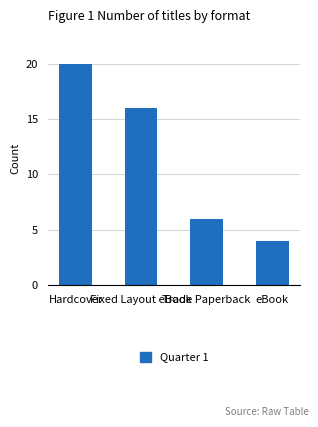

Is it true that the value at eBook is 2?

False